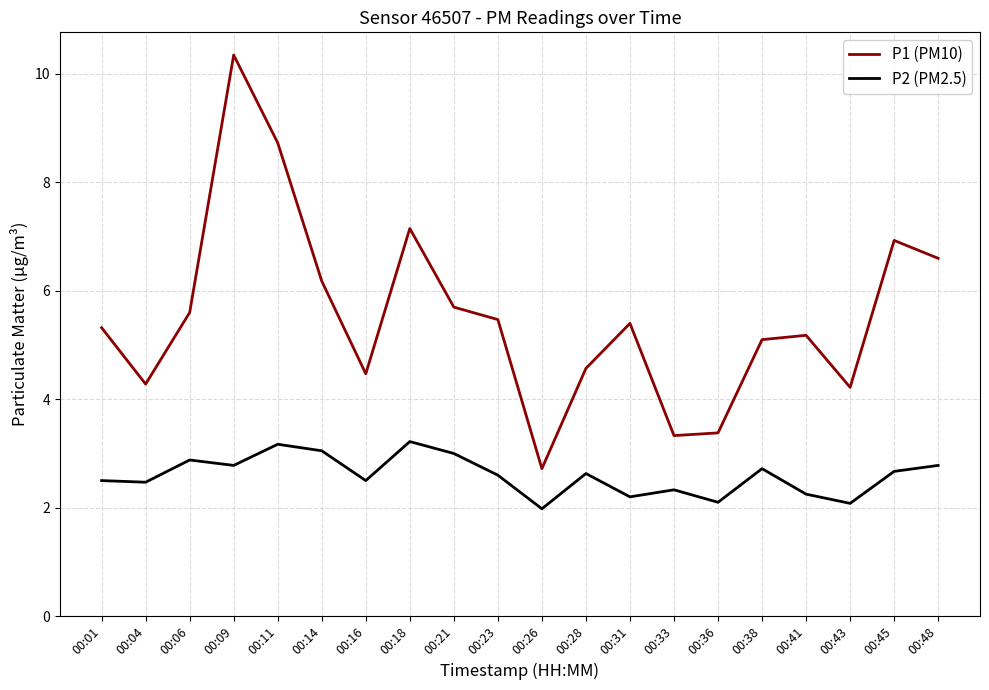

In P1 (PM10), how many points are lower than both neighbors (excluding endpoints)?

5